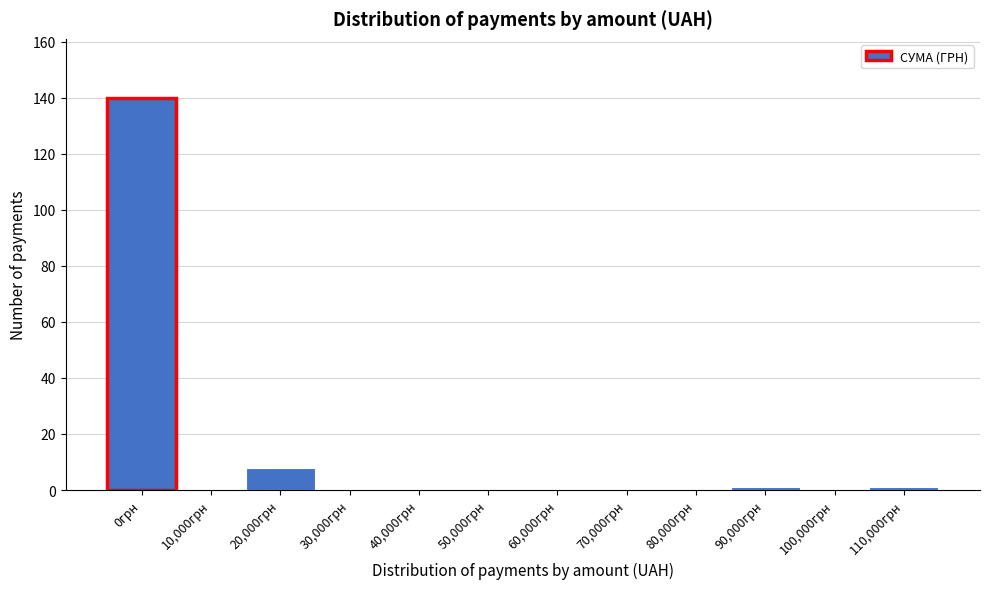

Reading left to right, extract all data points from this chart.

0грн=140	10,000грн=0	20,000грн=8	30,000грн=0	40,000грн=0	50,000грн=0	60,000грн=0	70,000грн=0	80,000грн=0	90,000грн=1	100,000грн=0	110,000грн=1